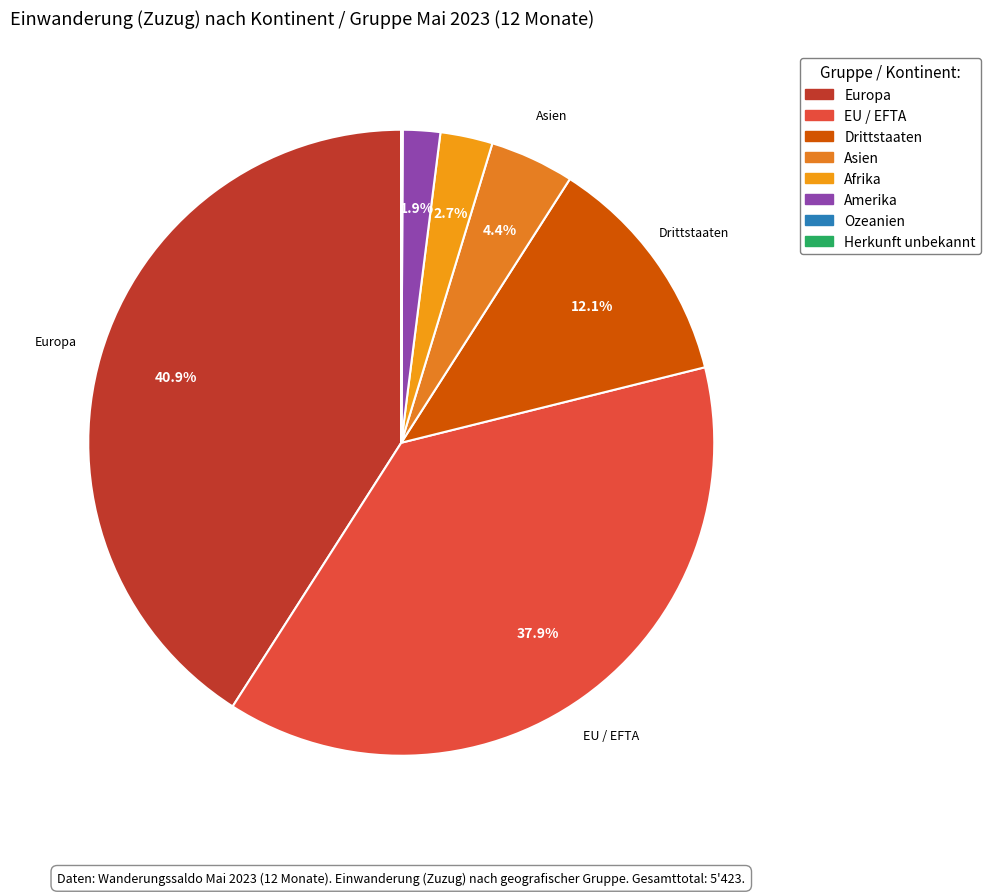

To the nearest percent, what is the difference between the largest and smallest slice percentages?

41%